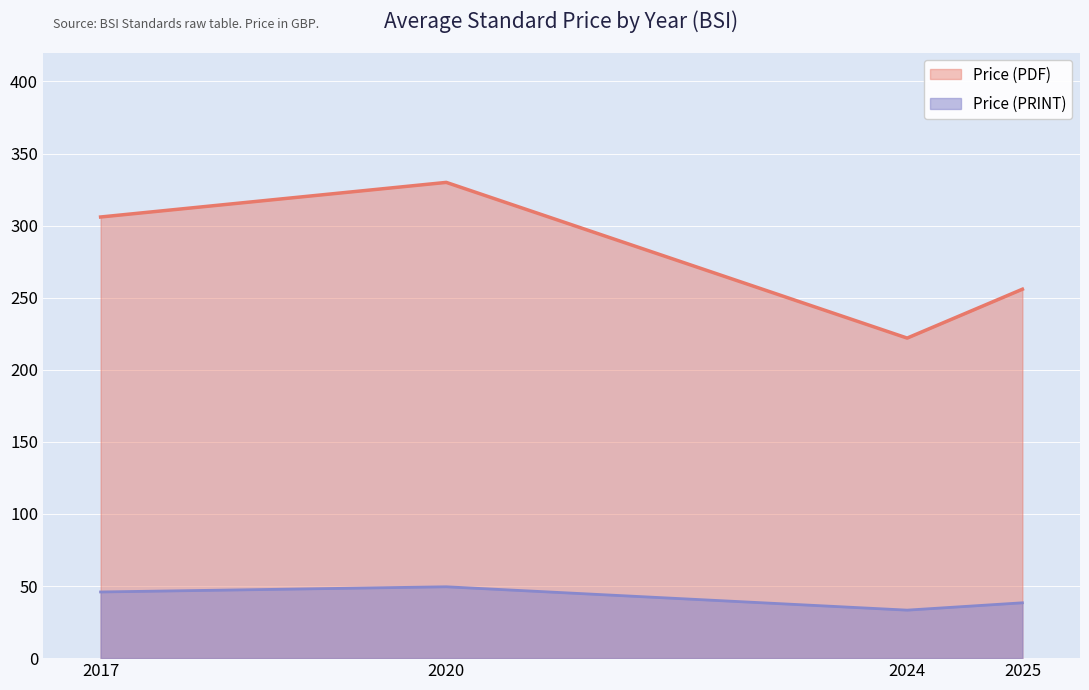

The Price (PRINT) series shows 33.3 at 2024. True or false?

True